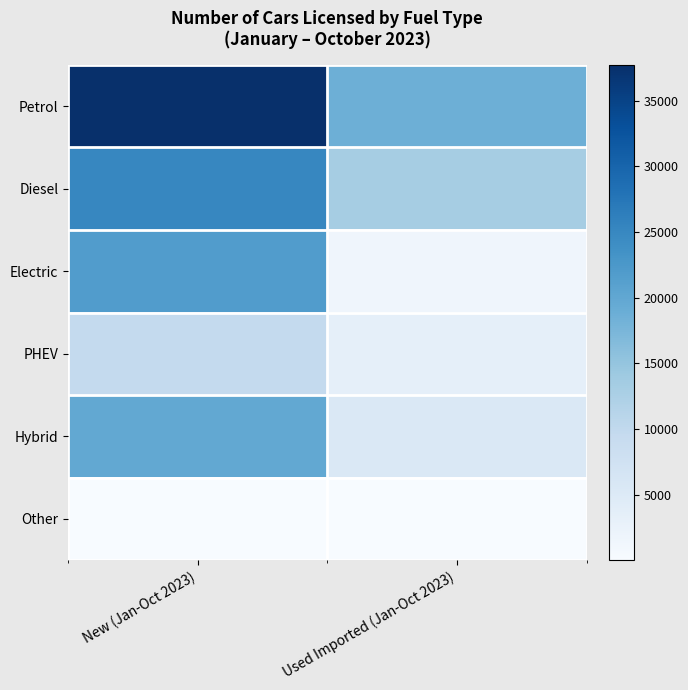

How many series are shown in this chart?

6